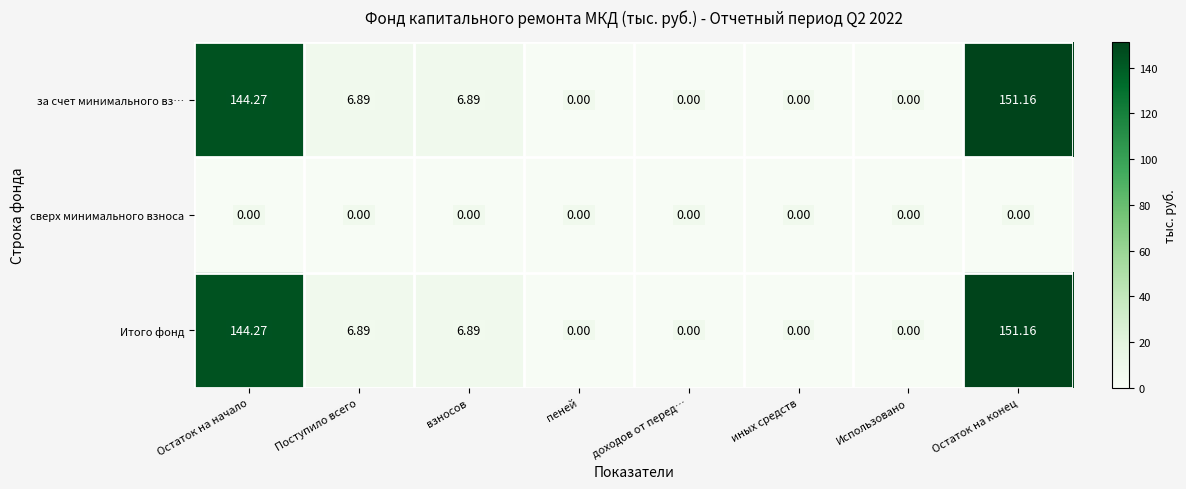

At which category does the chart reach its peak across all series?

Остаток на конец